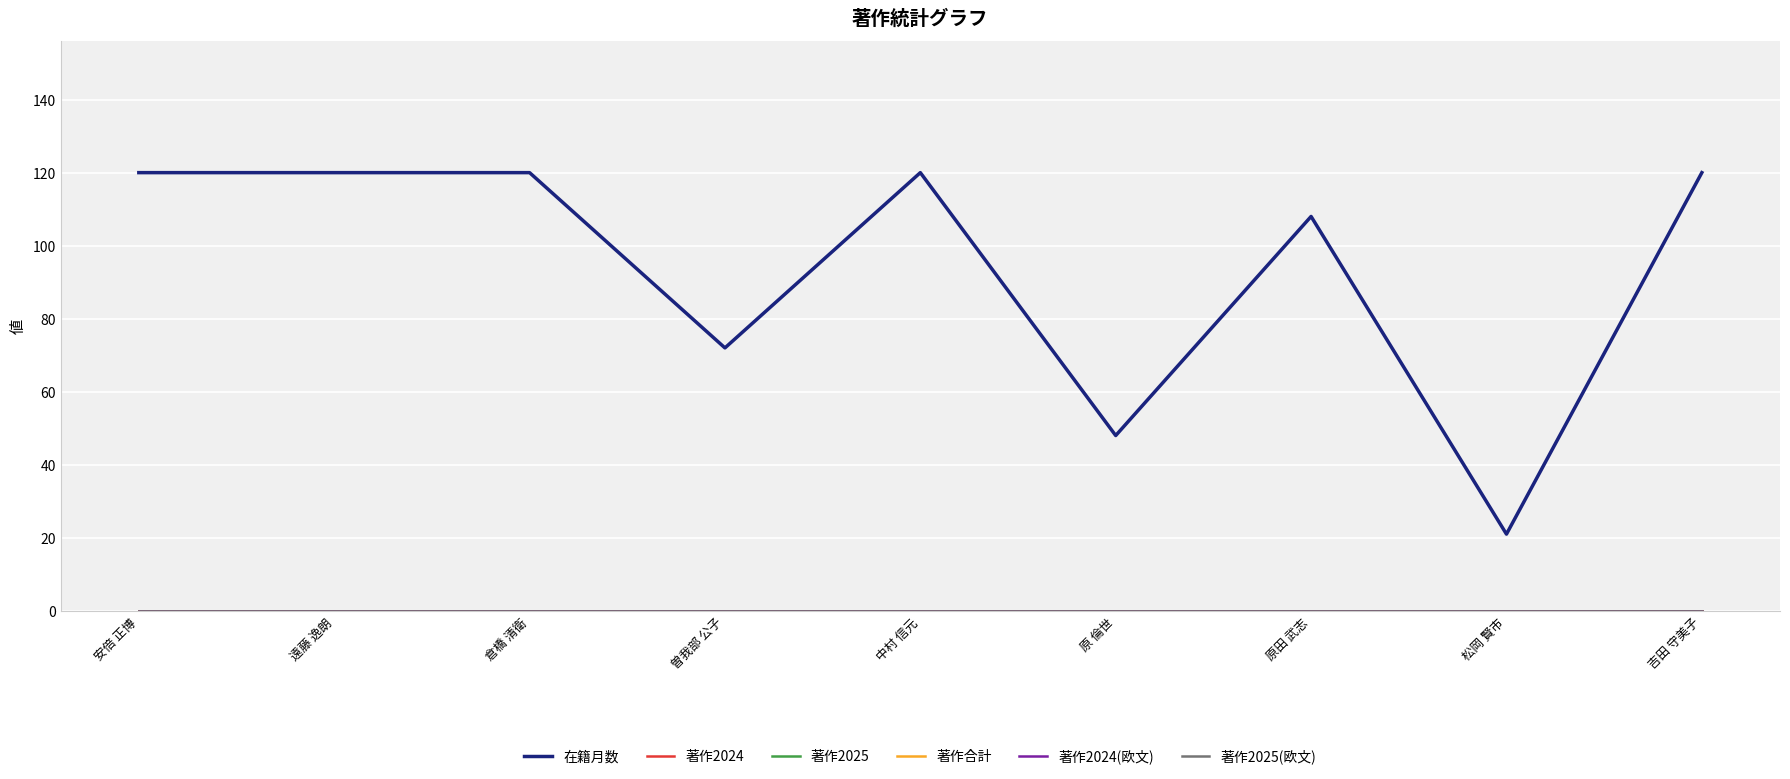

What is the greatest value displayed?

120